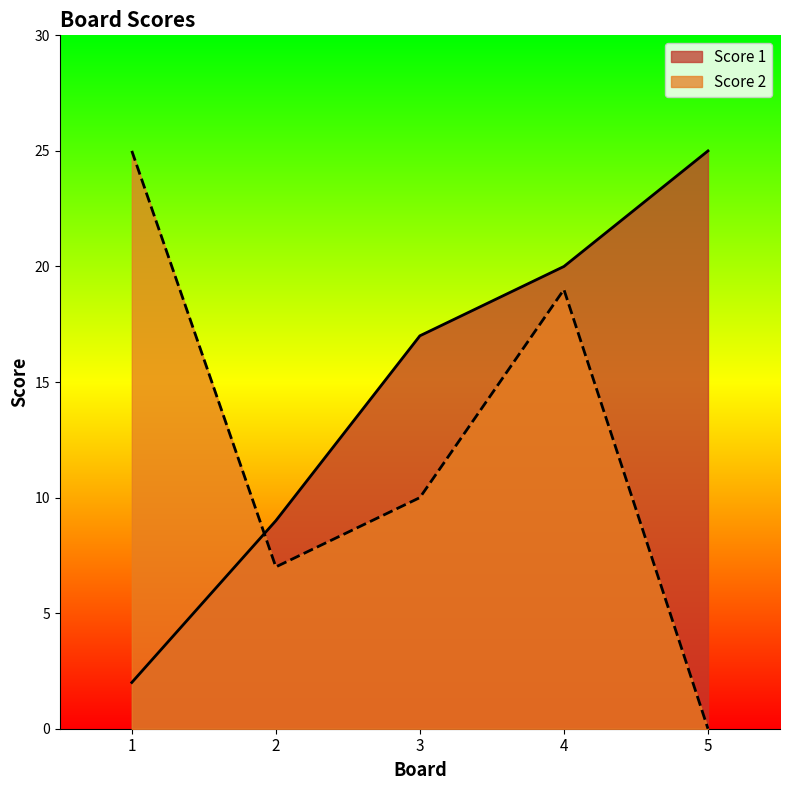

What is the difference between the highest and lowest values at 4?

1